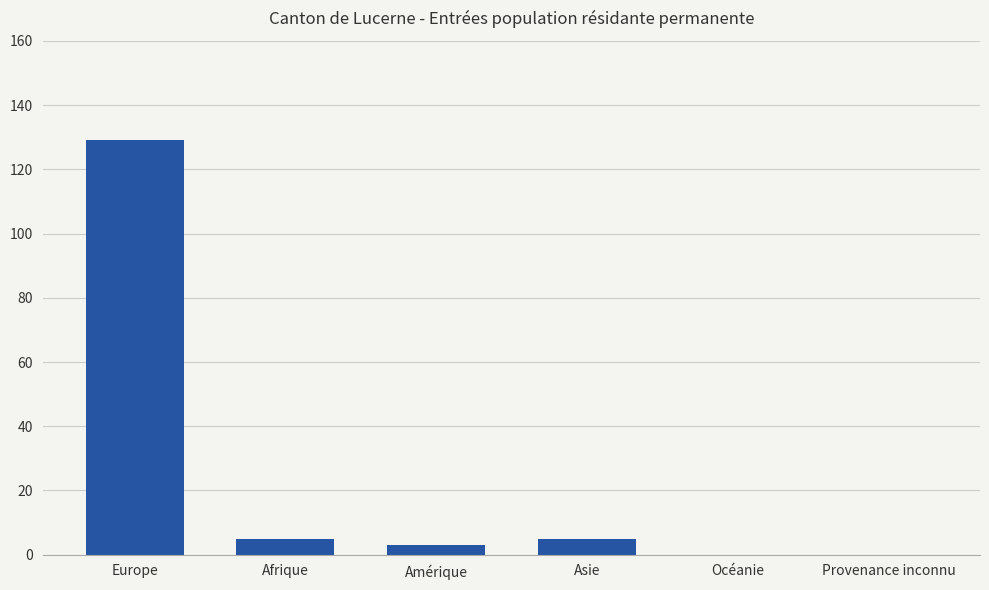

How many categories are shown in the chart?

6